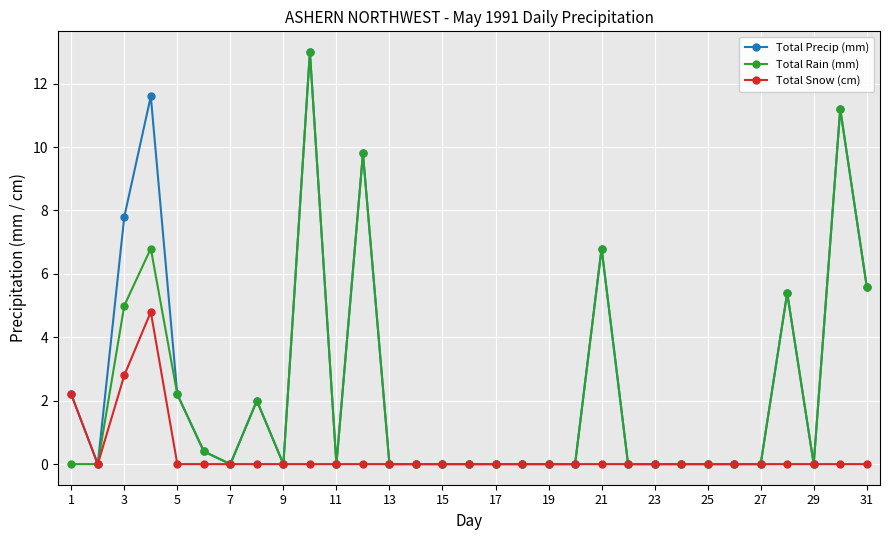

At how many categories does at least one series exceed 10?

3